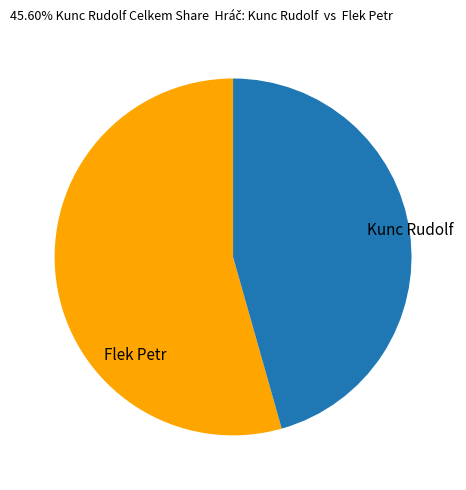

What is the smallest slice in the pie chart?

Kunc Rudolf